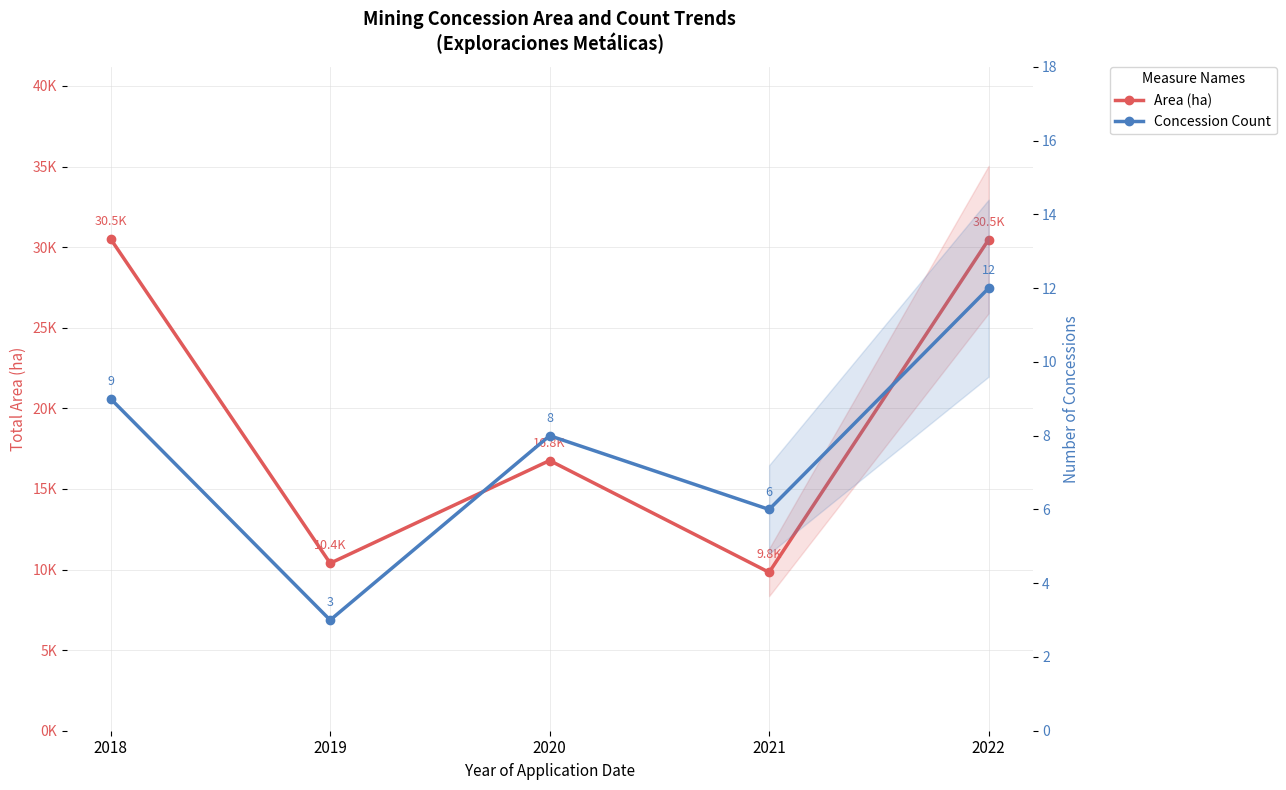

Reading right to left, extract all data points from this chart.

Area (ha): 30467.2	9825.4	16762.2	10390.6	30503.6
Concession Count: 12.0	6.0	8.0	3.0	9.0